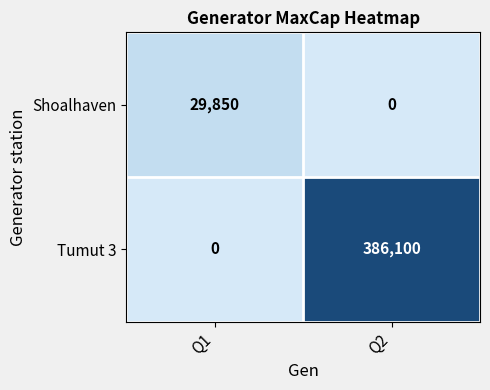

What is the difference between the Shoalhaven values at Q2 and Q1?

29850